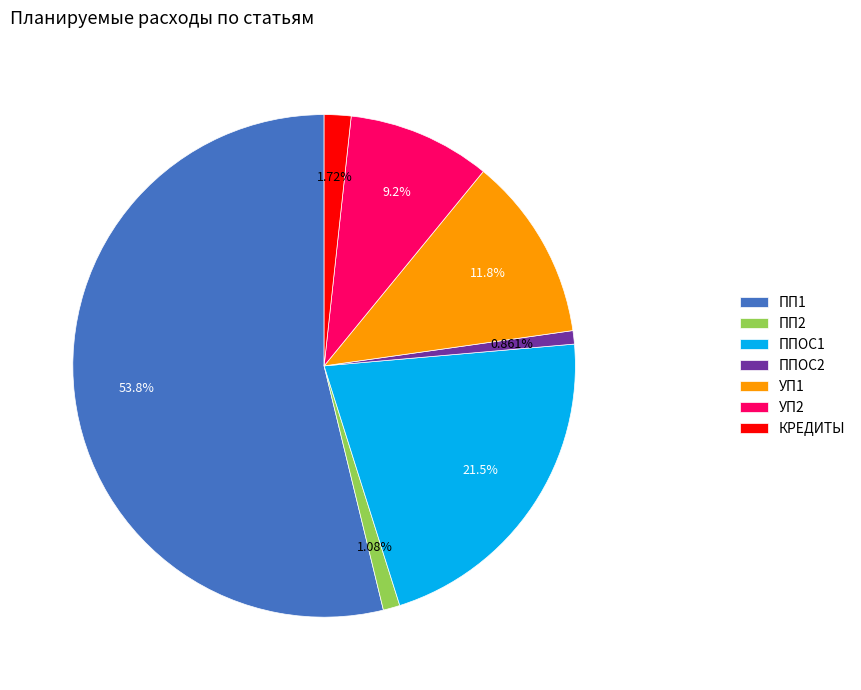

To the nearest percent, what is the average slice percentage?

14%